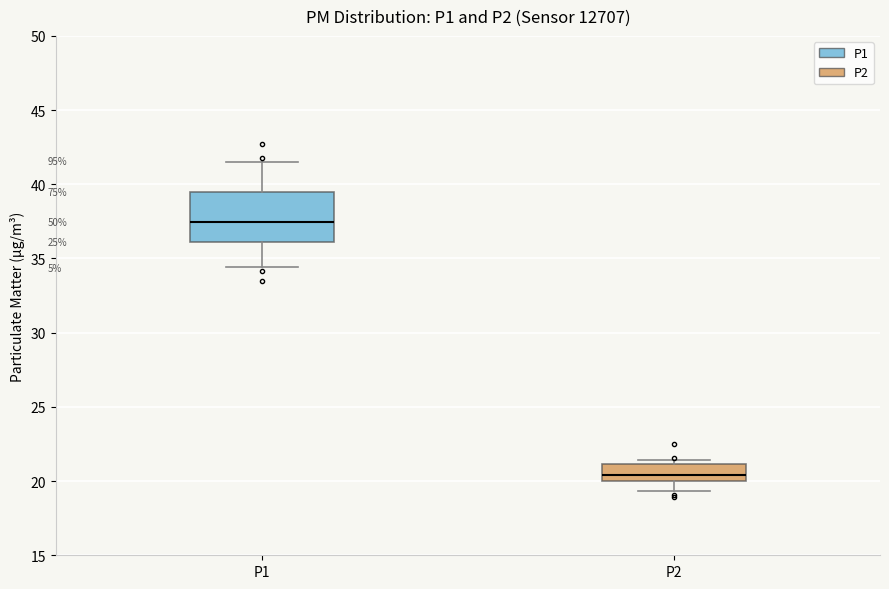

Reading left to right, transcribe this box plot: for each box, give where its median line is, the range the box spans, and where its two whiskers end, as read against the y-axis. The values are not printed on the chart, so give them approximately, as read against the axis.

P1: median 37.5, box 36.0 to 39.5, whiskers 34.5 to 41.5
P2: median 20.5, box 20.0 to 21.0, whiskers 19.5 to 21.5